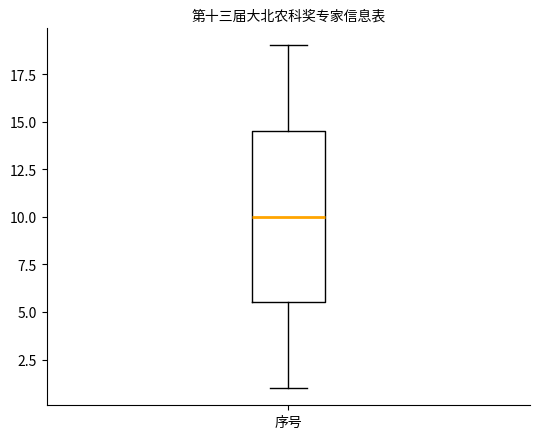

Where does the lower whisker of the box for 序号 end on the y-axis? The values are not printed on the chart, so give them approximately, as read against the axis.

1.0